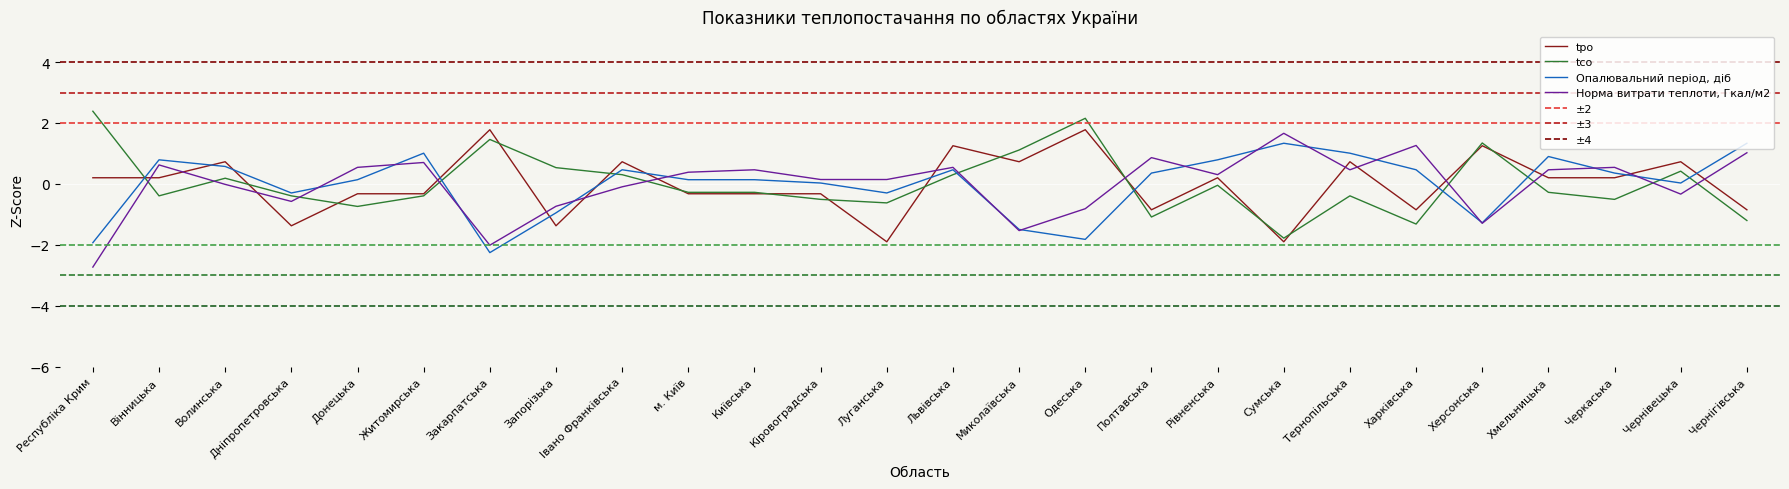

Which series has the largest range (max minus min)?

Норма витрати теплоти, Гкал/м2